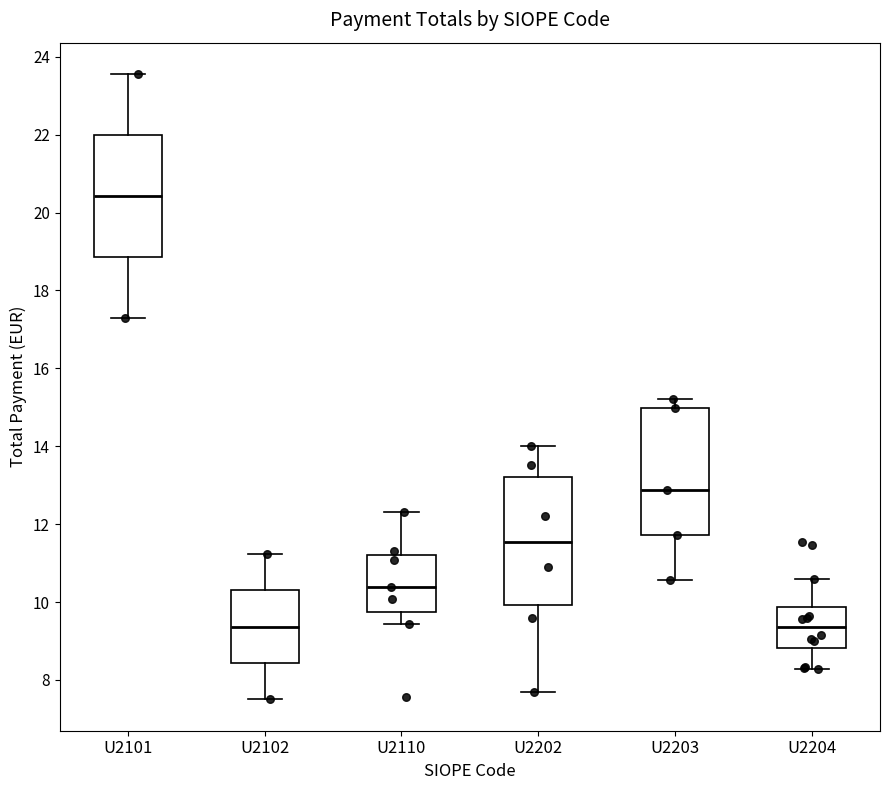

Where is the lower edge of the box for U2203 on the y-axis? The values are not printed on the chart, so give them approximately, as read against the axis.

11.8